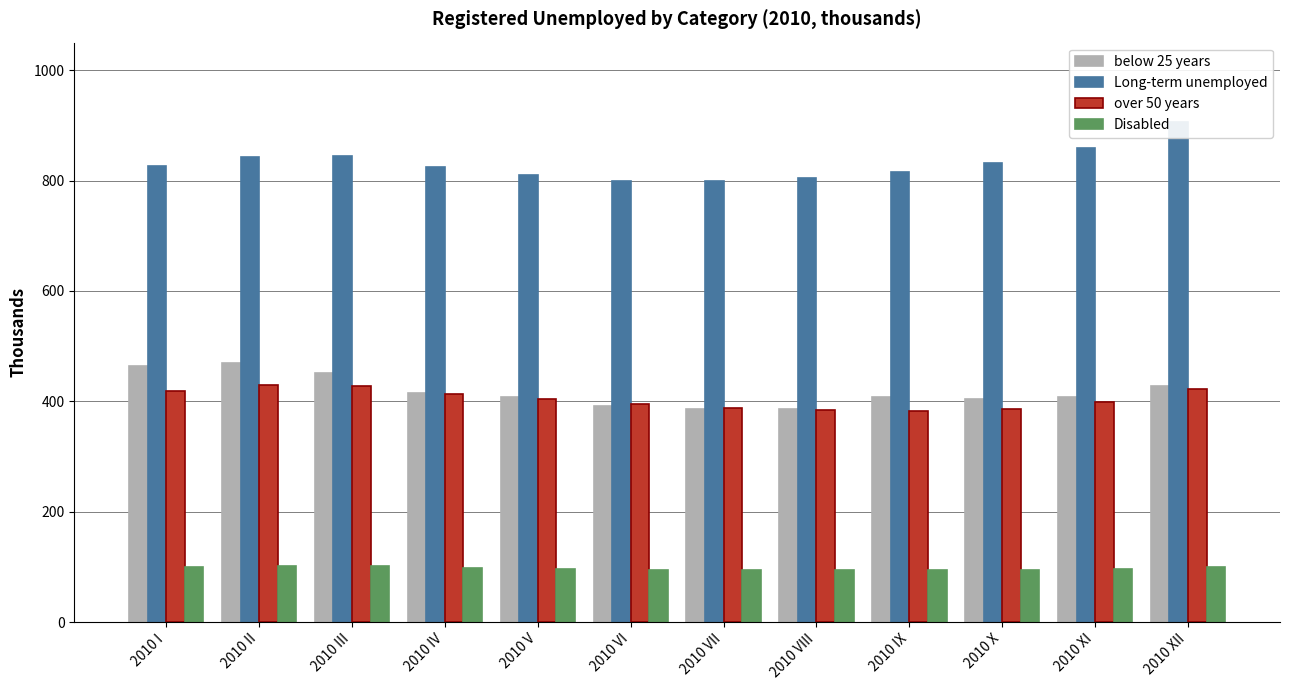

What are all the series names shown in the legend?

below 25 years, Long-term unemployed, over 50 years, Disabled